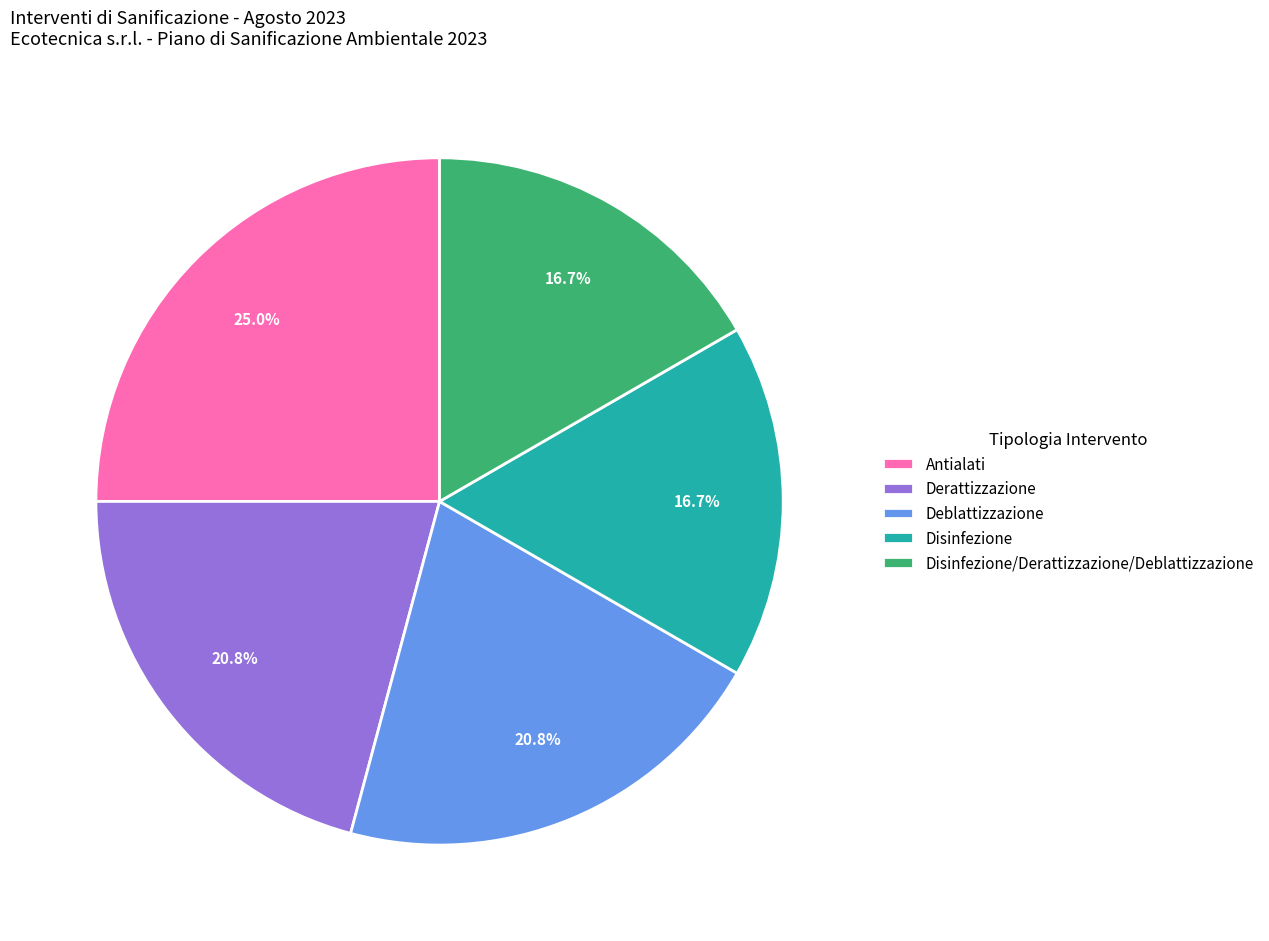

How many slices are in this pie chart?

5